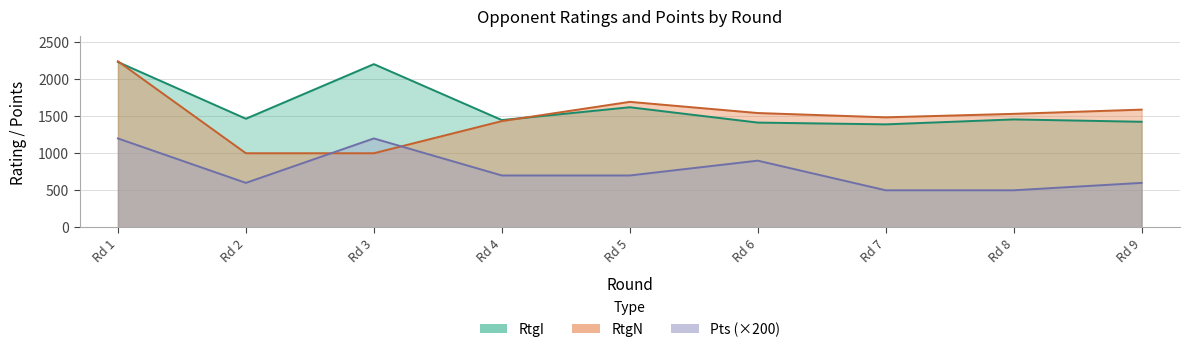

Between Rd 1 and Rd 7, which series saw the biggest shift?

RtgI